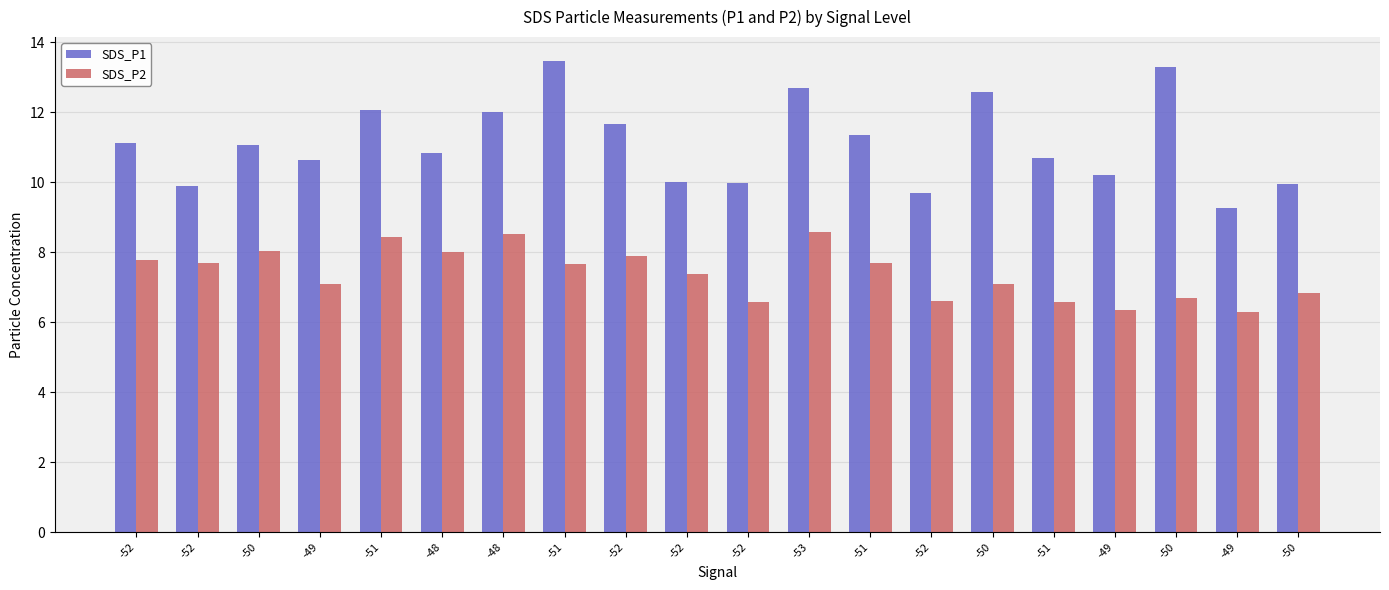

Rank the series by their average value, from lowest to highest.

SDS_P2, SDS_P1